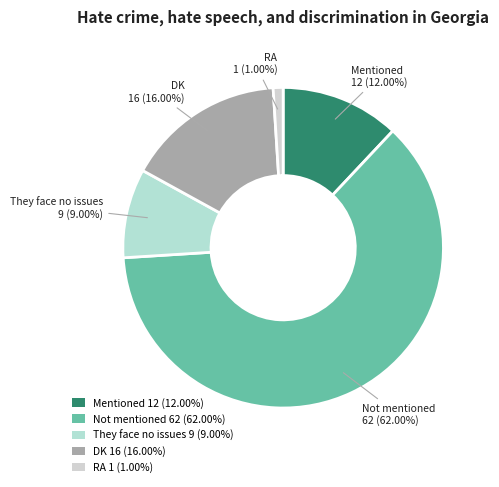

Rank the categories by value from lowest to highest.

RA, They face no issues, Mentioned, DK, Not mentioned